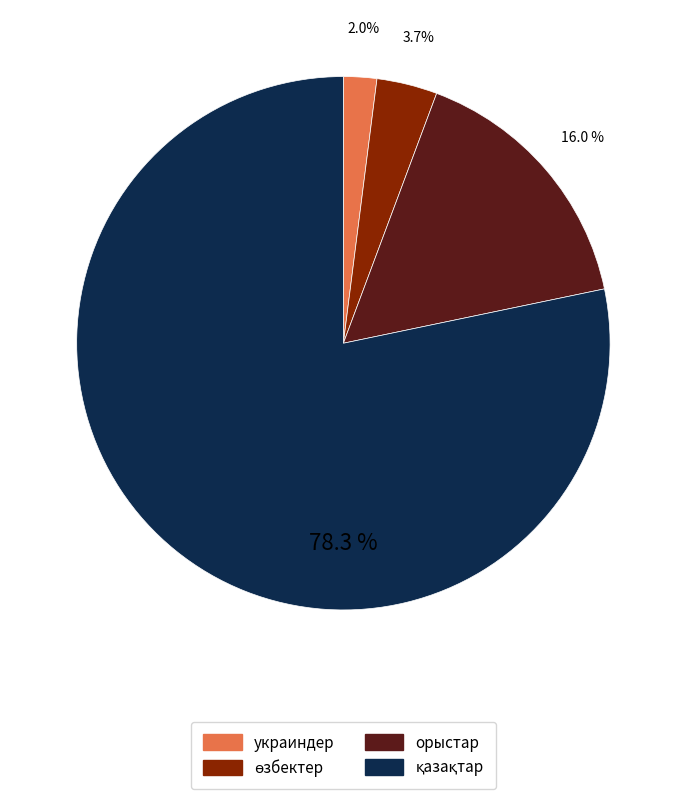

How many segments does this pie chart have?

4